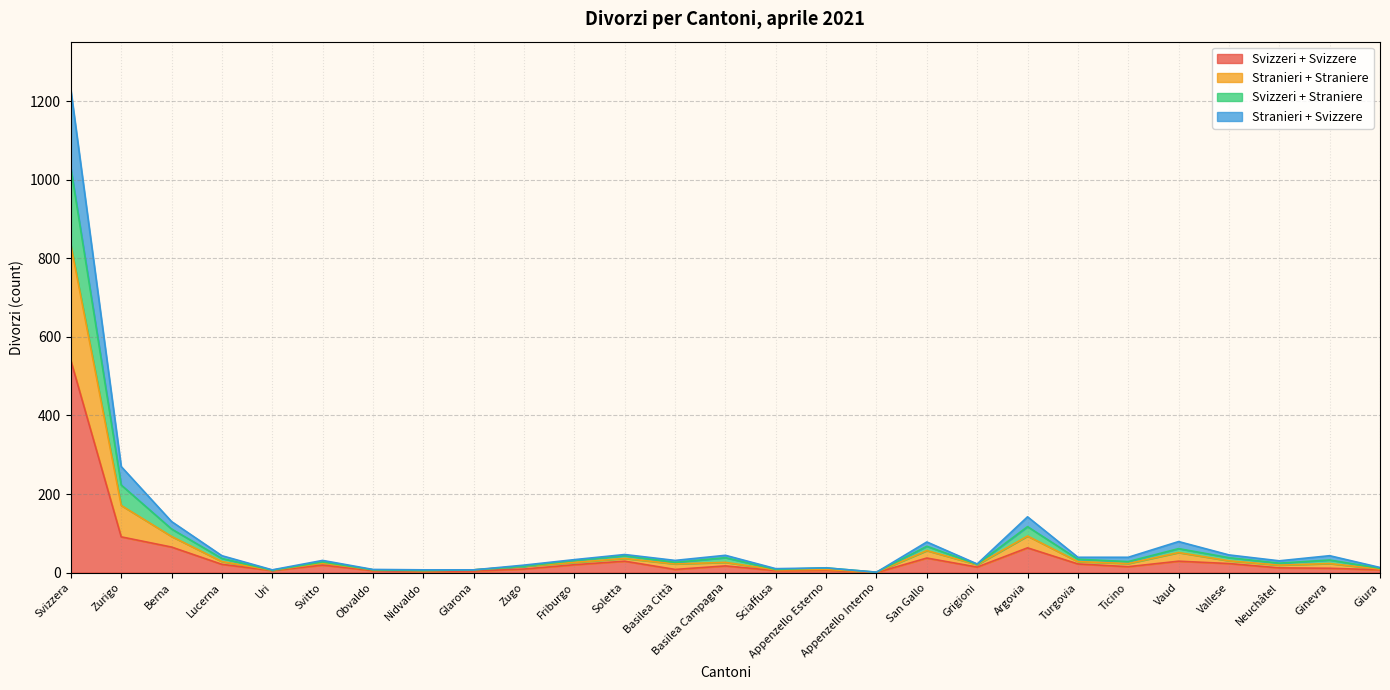

What is the sum of the Svizzeri + Svizzere values at Appenzello Esterno and Svitto?

25